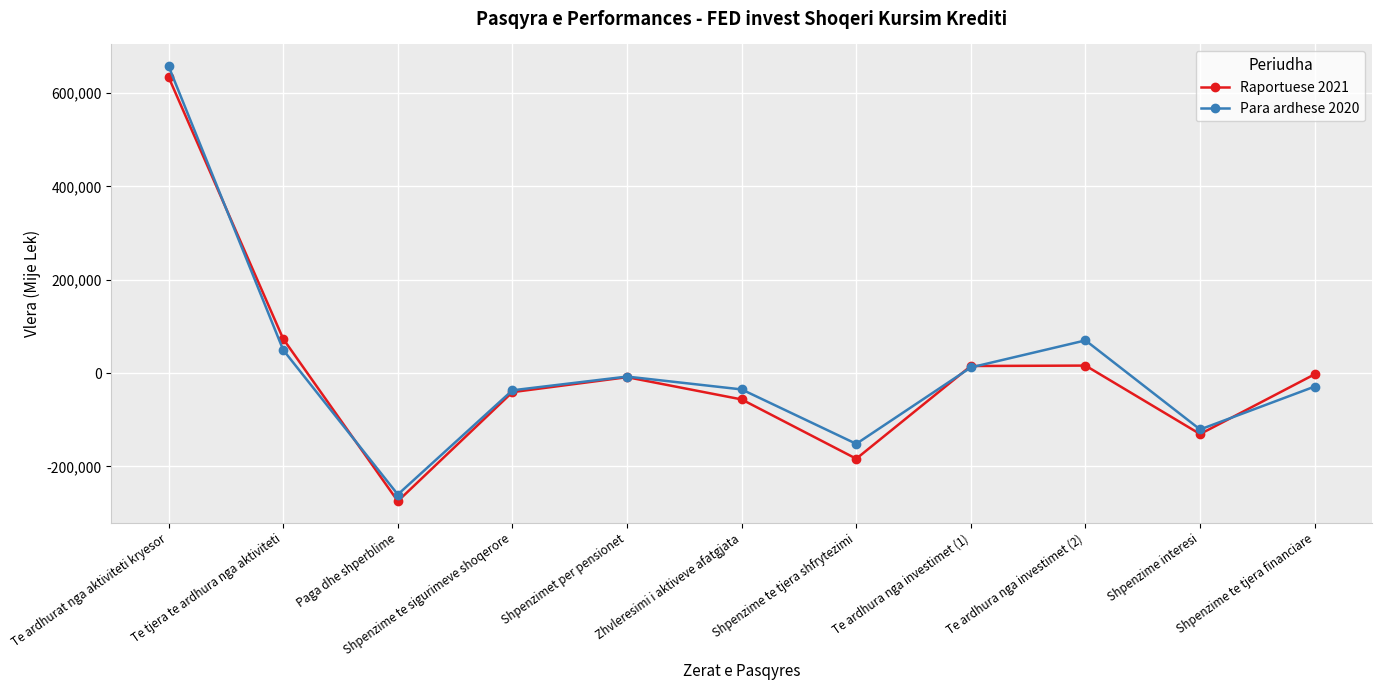

How many distinct data groups are displayed?

2